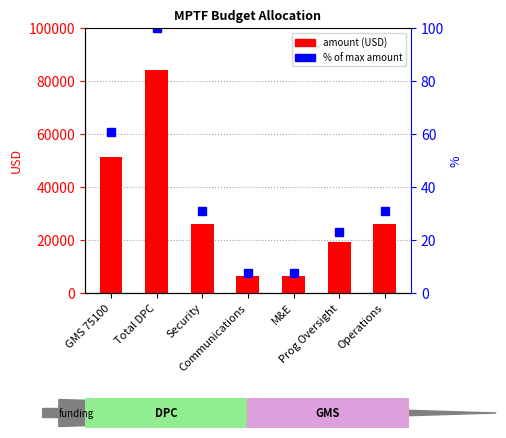

What is the sum of all Amount (USD) values?

219656.4